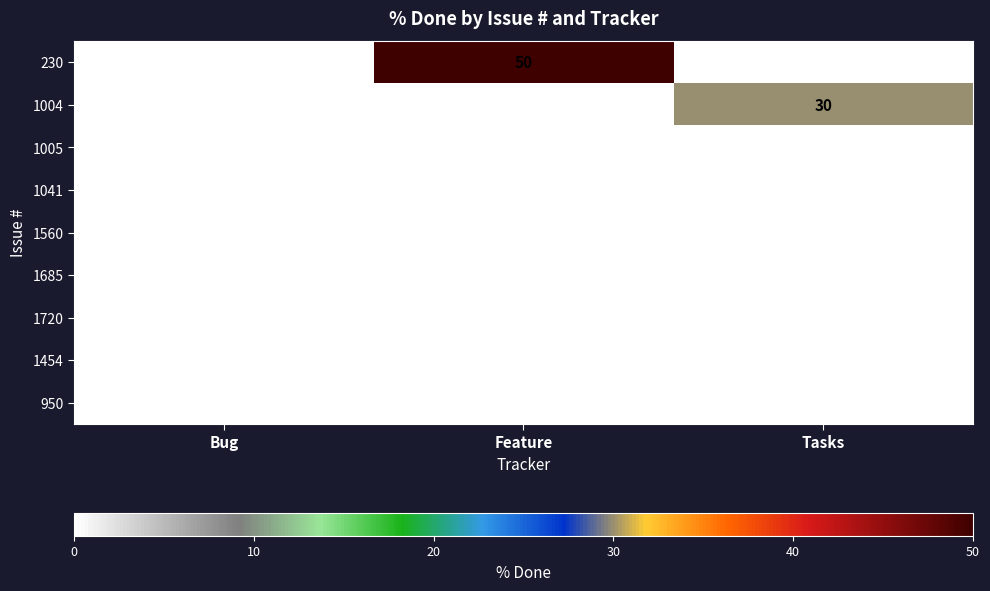

At how many categories does at least one series exceed 27?

2